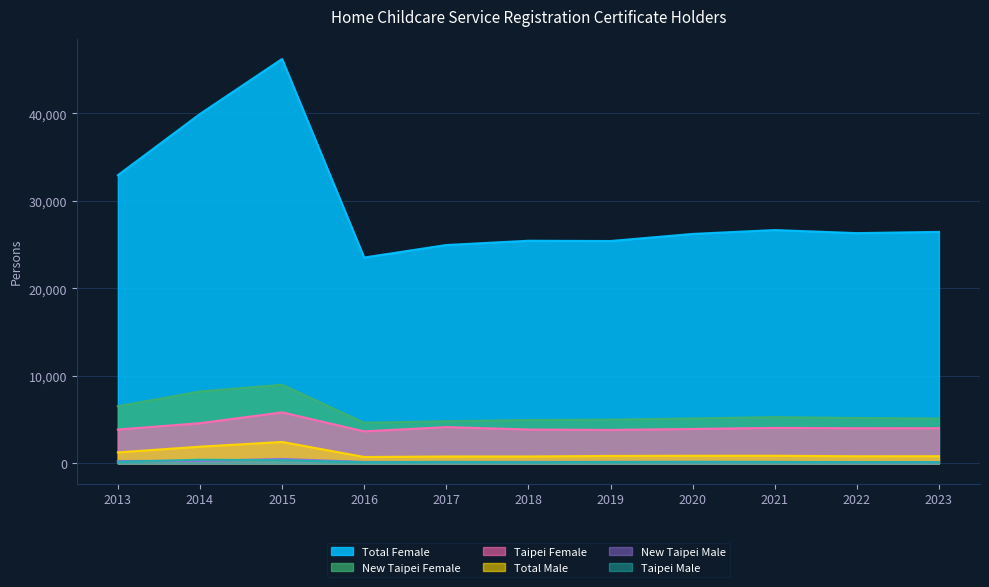

At which label does Total Male first exceed 854?

2013